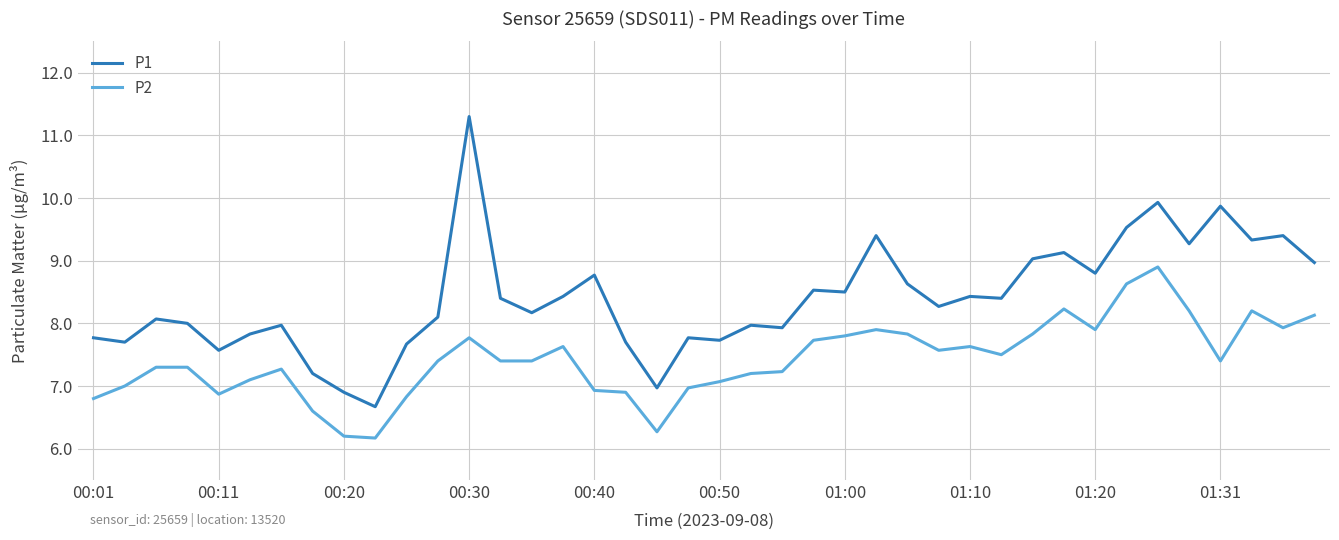

How many categories are shown in the chart?

40